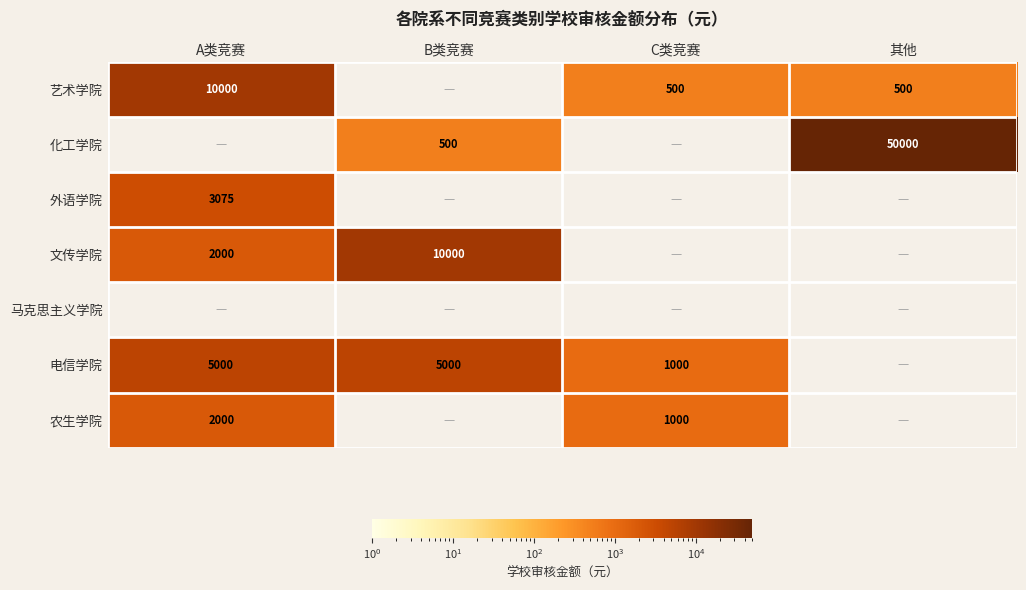

Count the number of data series in this chart.

7